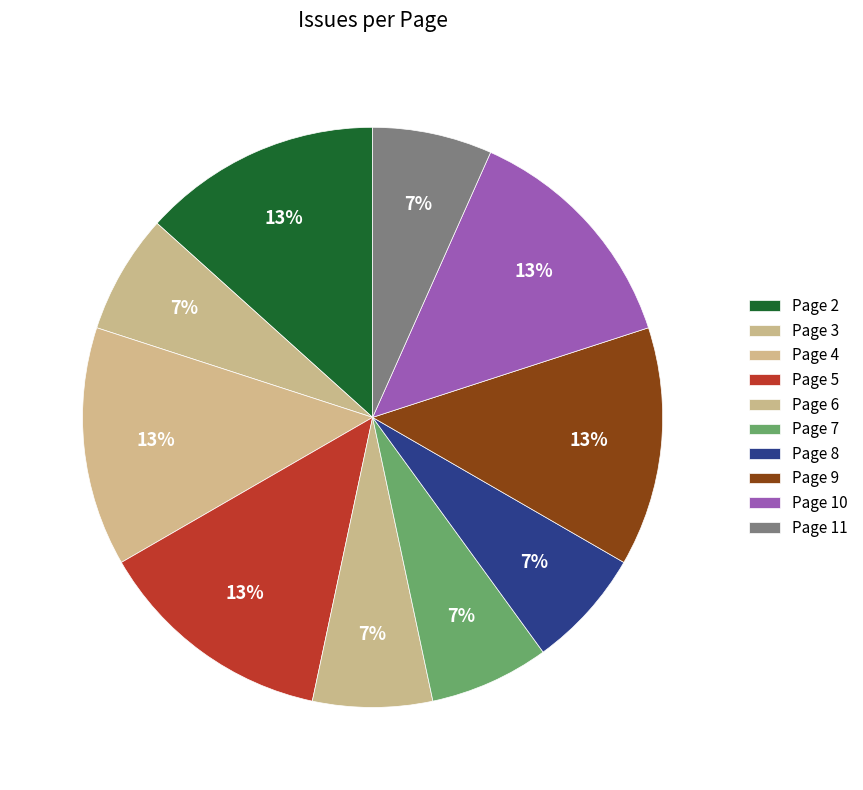

Count the number of slices in the pie.

10